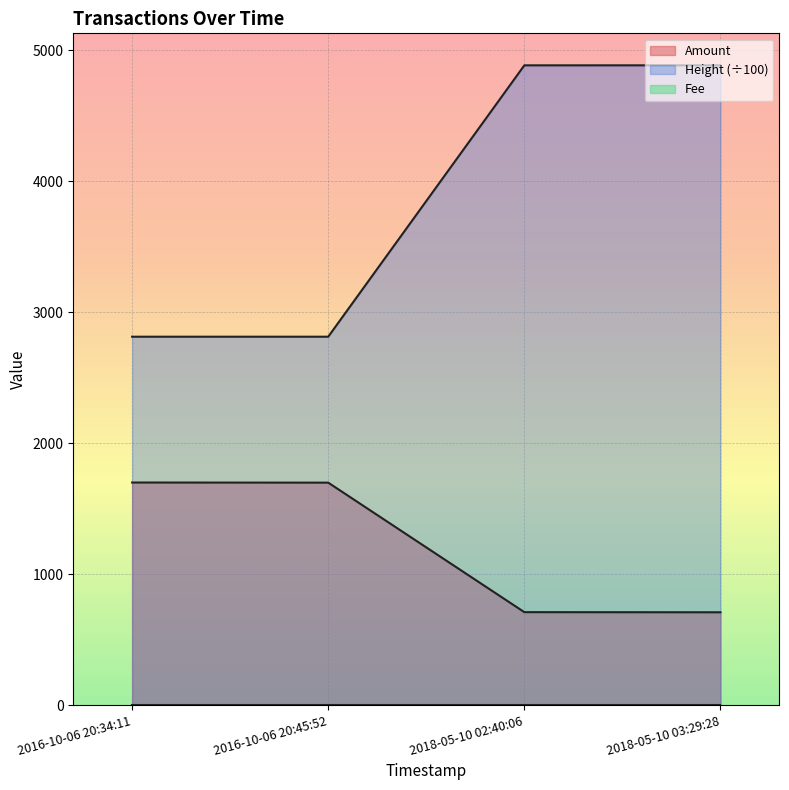

What is the difference between the maximum and minimum values in the Height (÷100) series?

2072.9